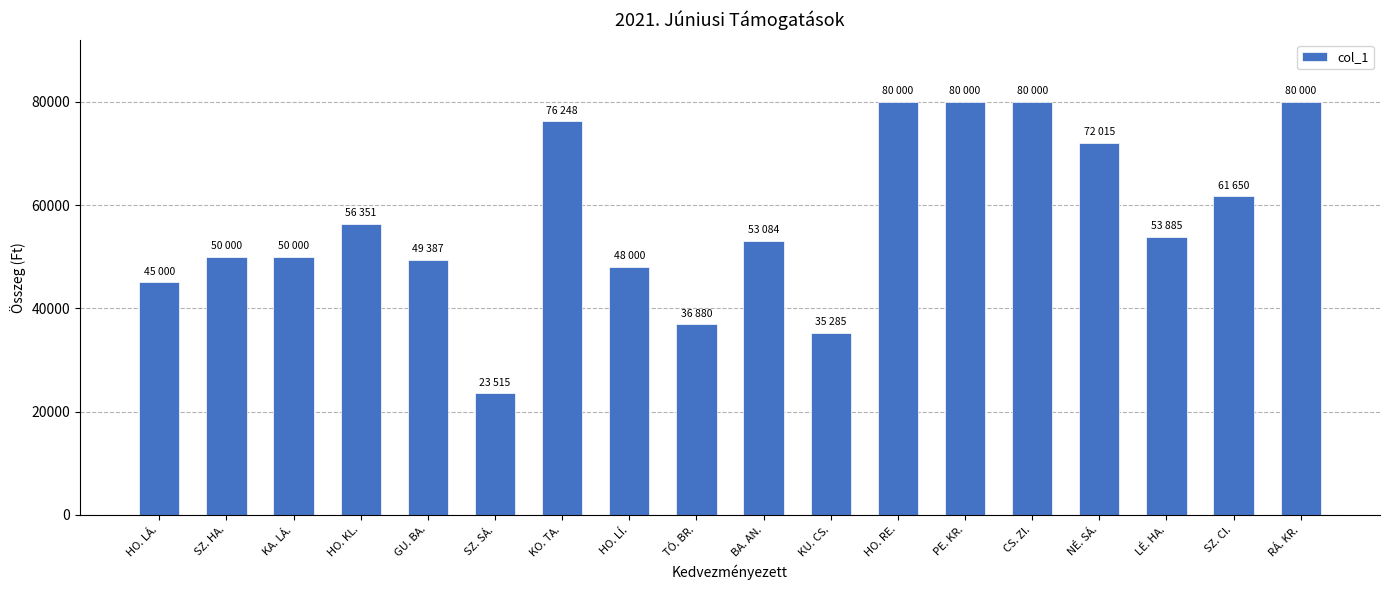

Reading left to right, what are all the values shown in this chart?

45000	50000	50000	56351	49387	23515	76248	48000	36880	53084	35285	80000	80000	80000	72015	53885	61650	80000